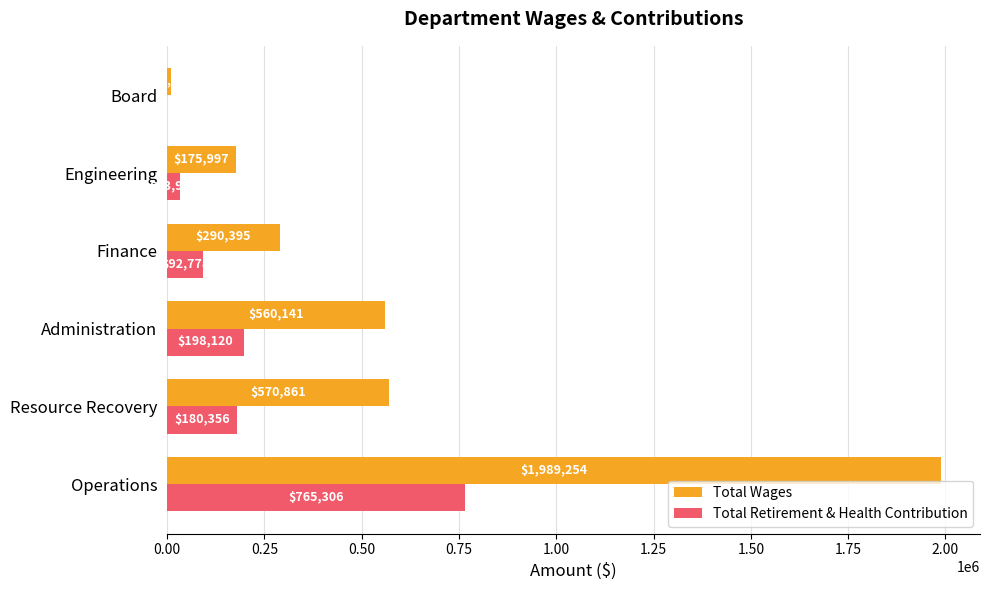

What is the total value across all series at Resource Recovery?

751217